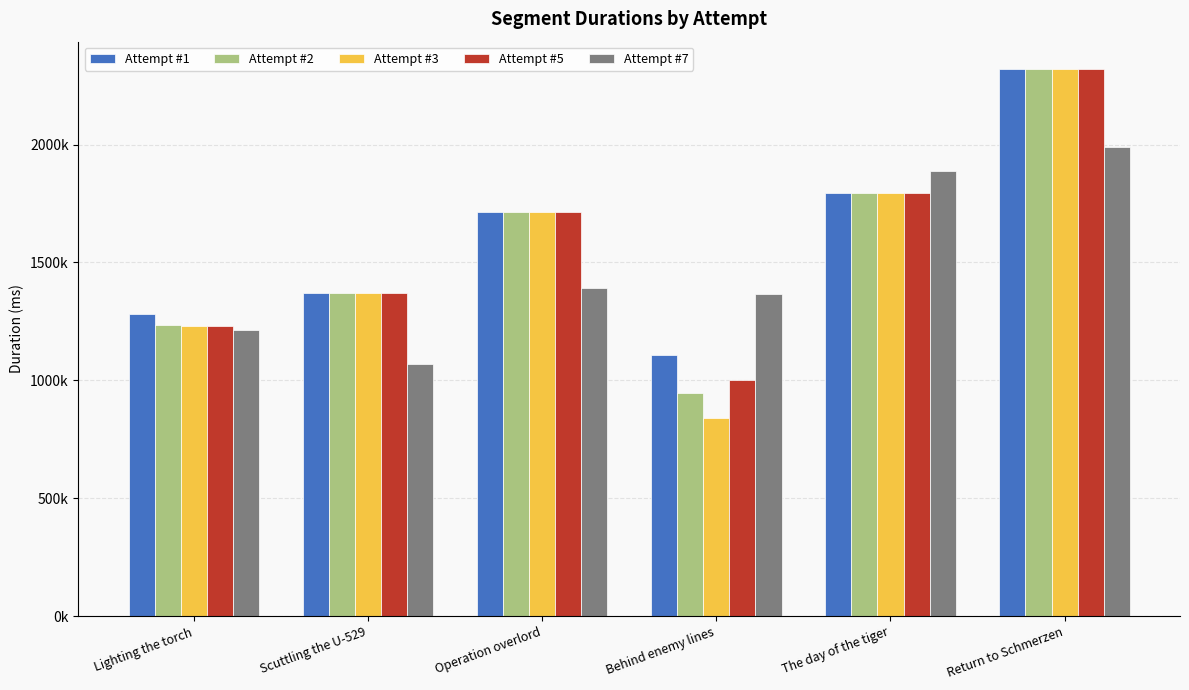

Which series has the largest total across all categories?

Attempt #1